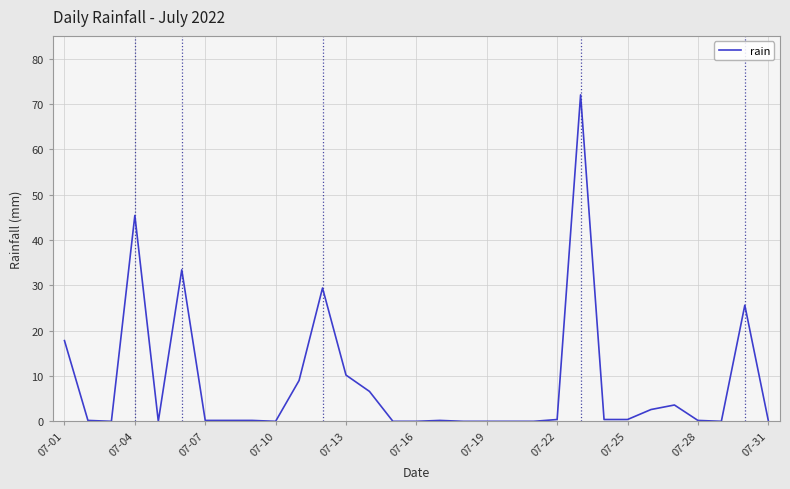

Is it true that the value at 07-10 is 0.0?

True